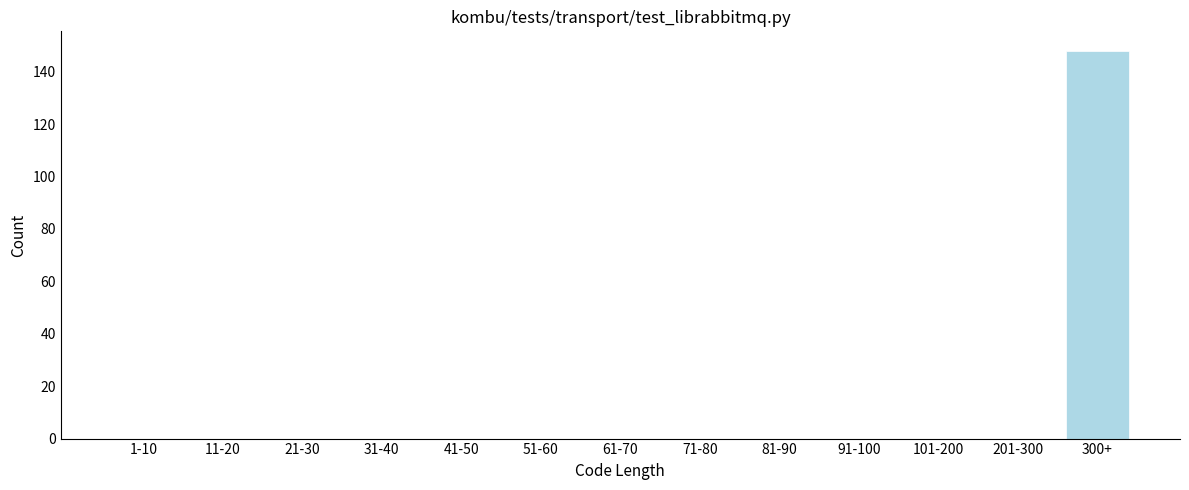

What is the sum of all values?

148